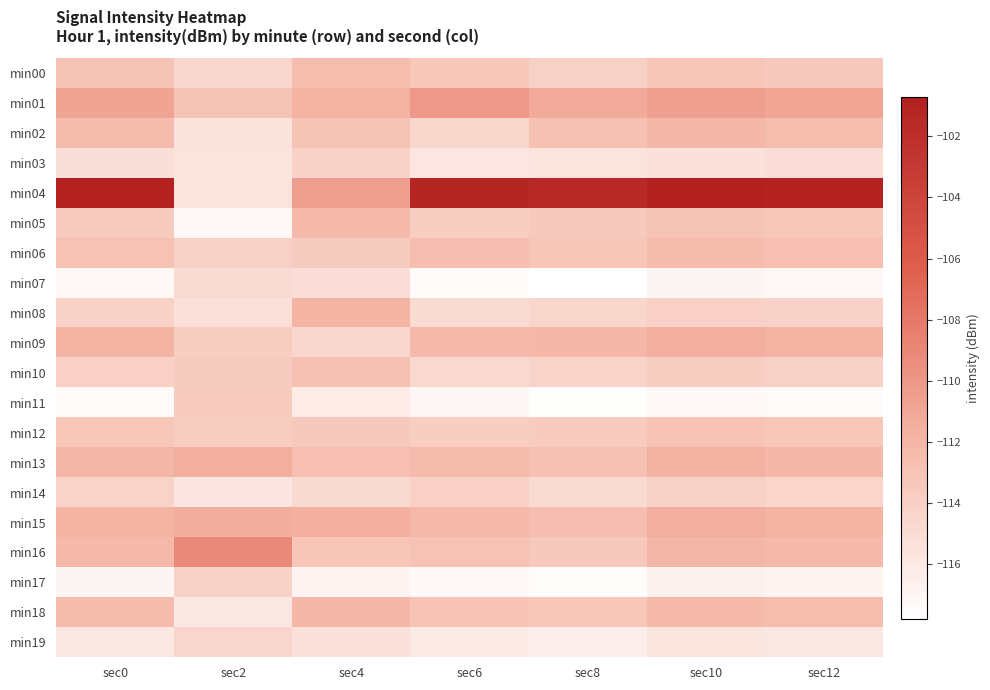

Which series has the largest total across all categories?

min04